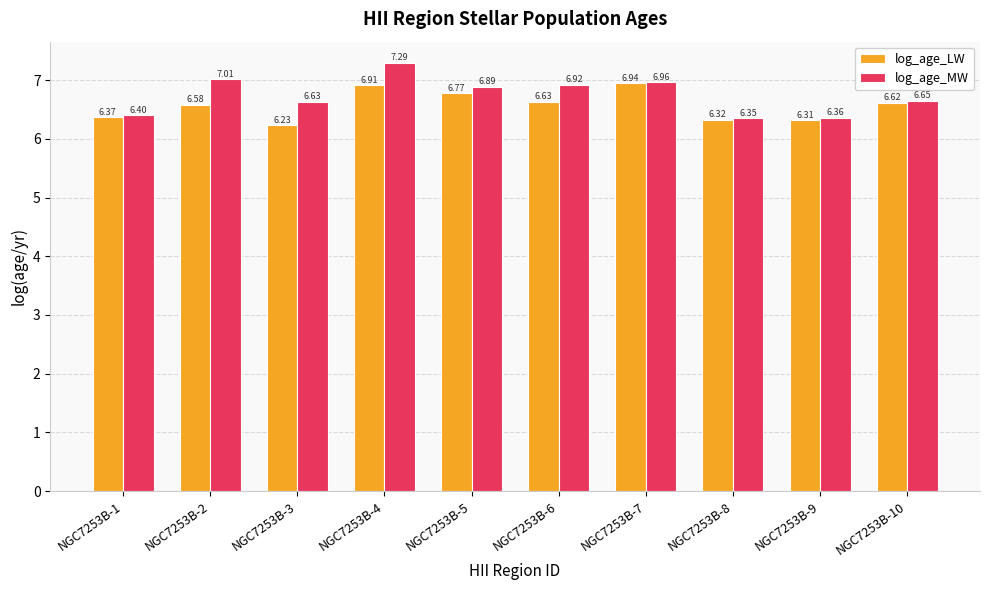

What is the value of the log_age_MW bar at the 1st from the left?

6.4